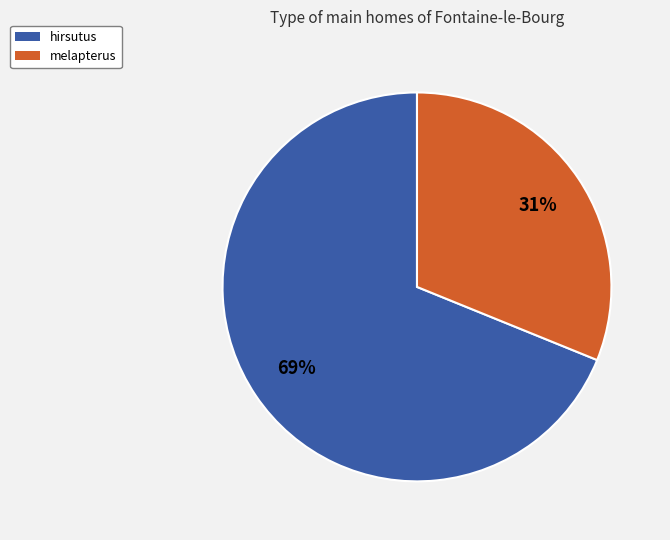

To the nearest percent, what is the combined percentage of hirsutus and melapterus?

100%